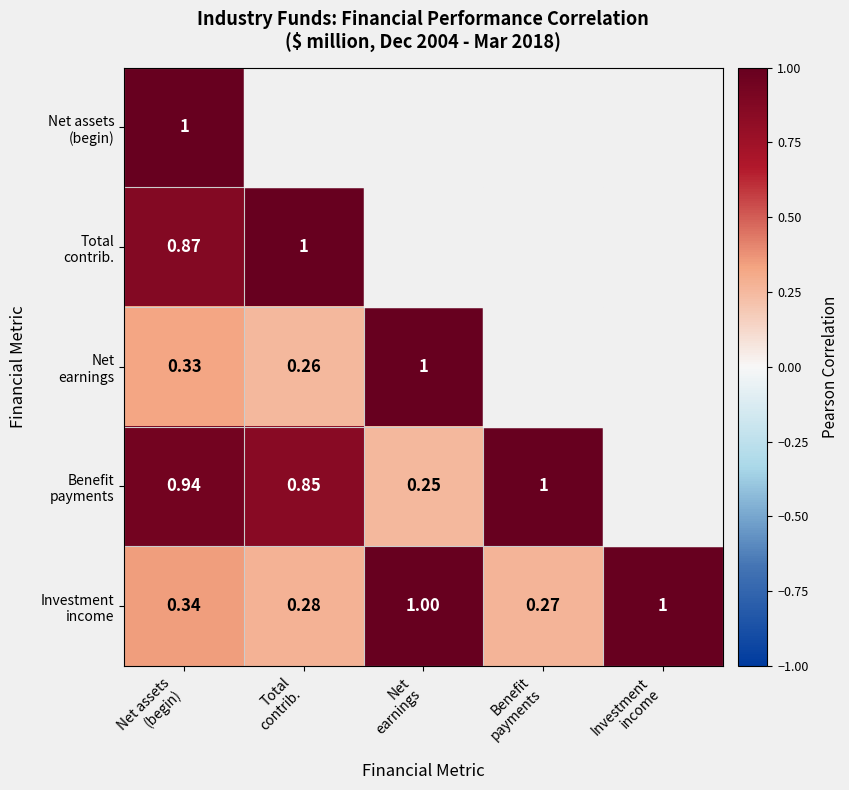

Count the number of categories in the chart.

5